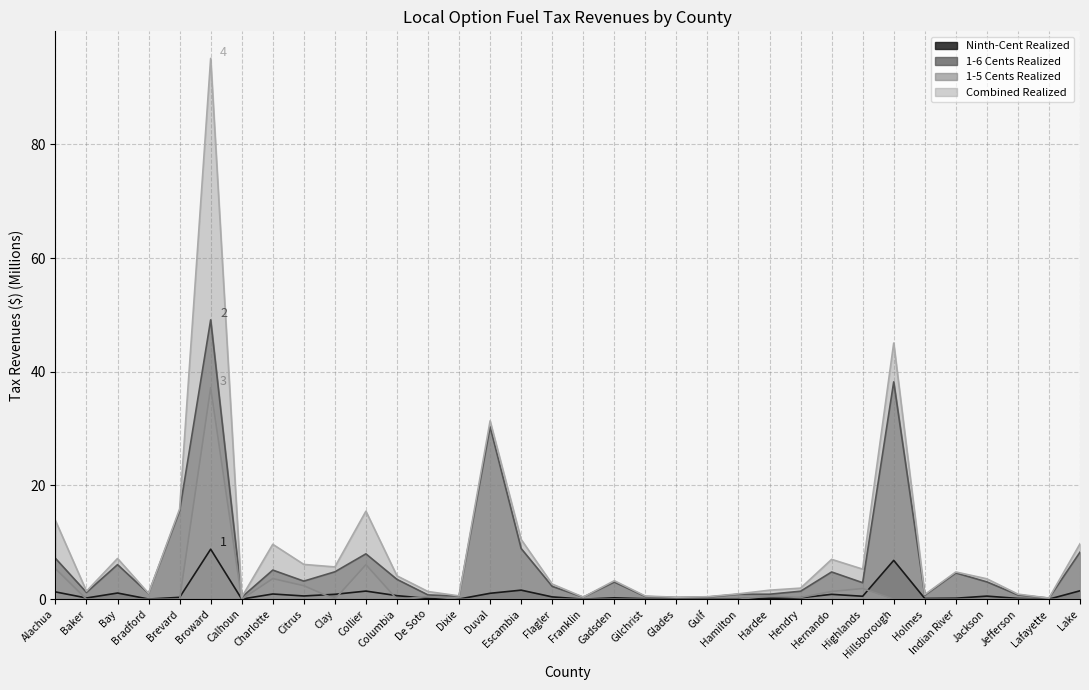

How many lines are shown in the chart?

4